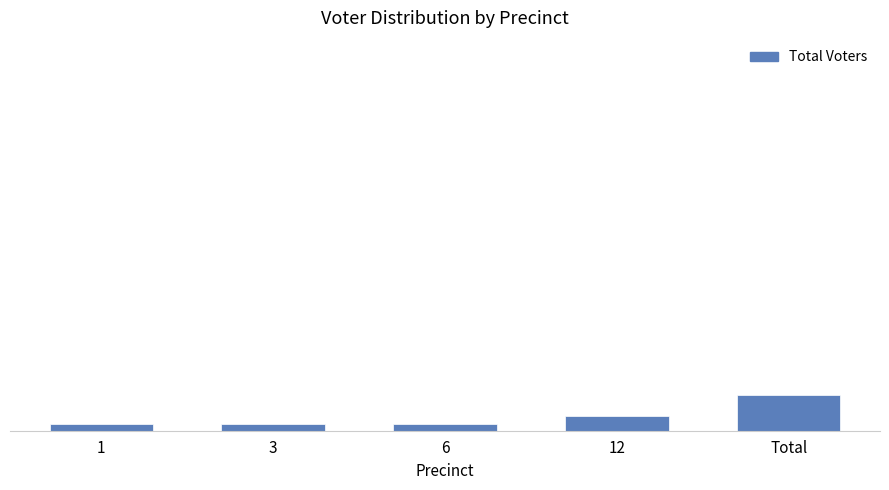

Which category has the lowest value across all series?

1